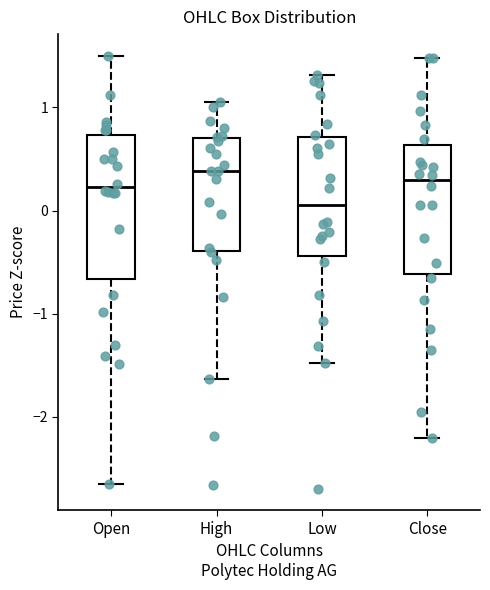

Where is the lower edge of the box for High on the y-axis? The values are not printed on the chart, so give them approximately, as read against the axis.

-0.4